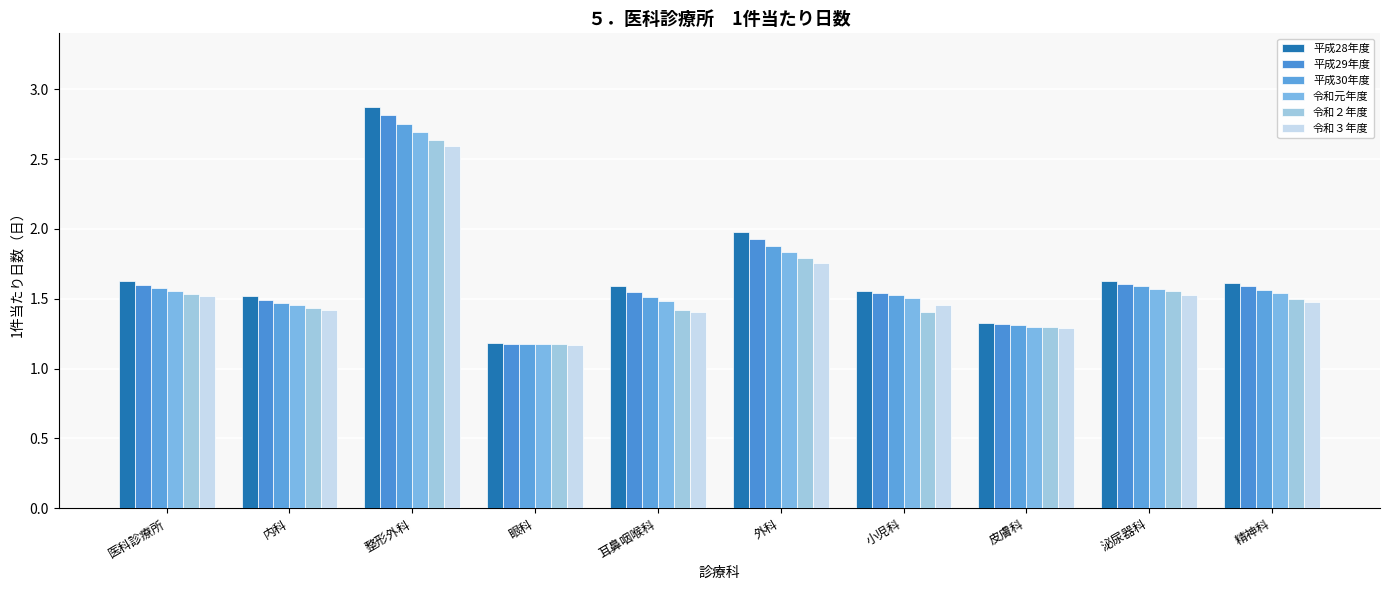

Which category has the highest value in the 平成29年度 series?

整形外科